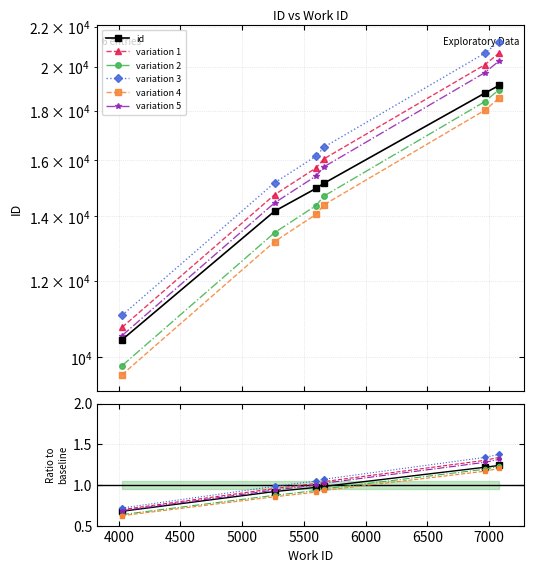

What is the value of the 6th point from the left?

1.2